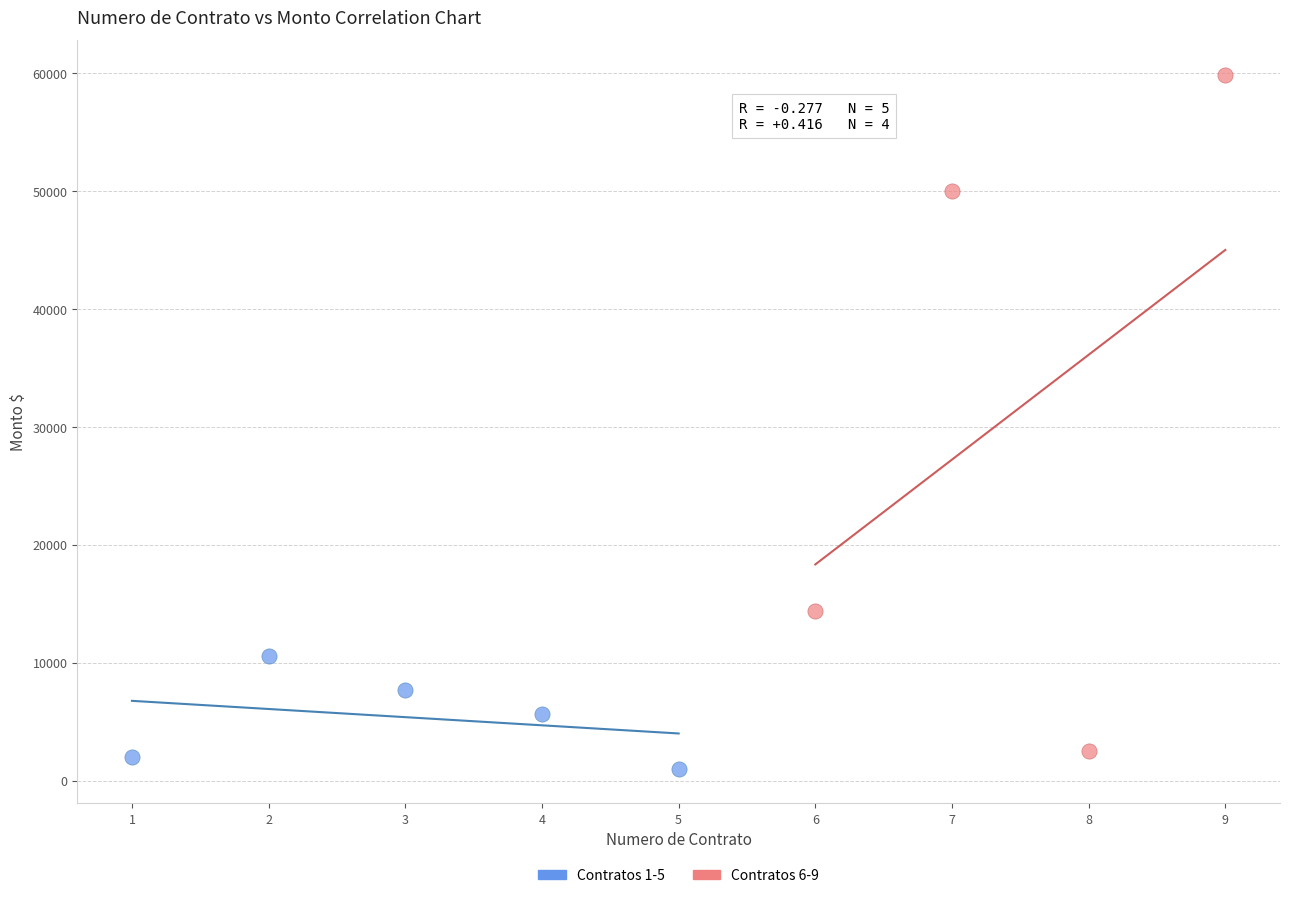

What are all the series names shown in the legend?

Contratos 1-5, Contratos 6-9